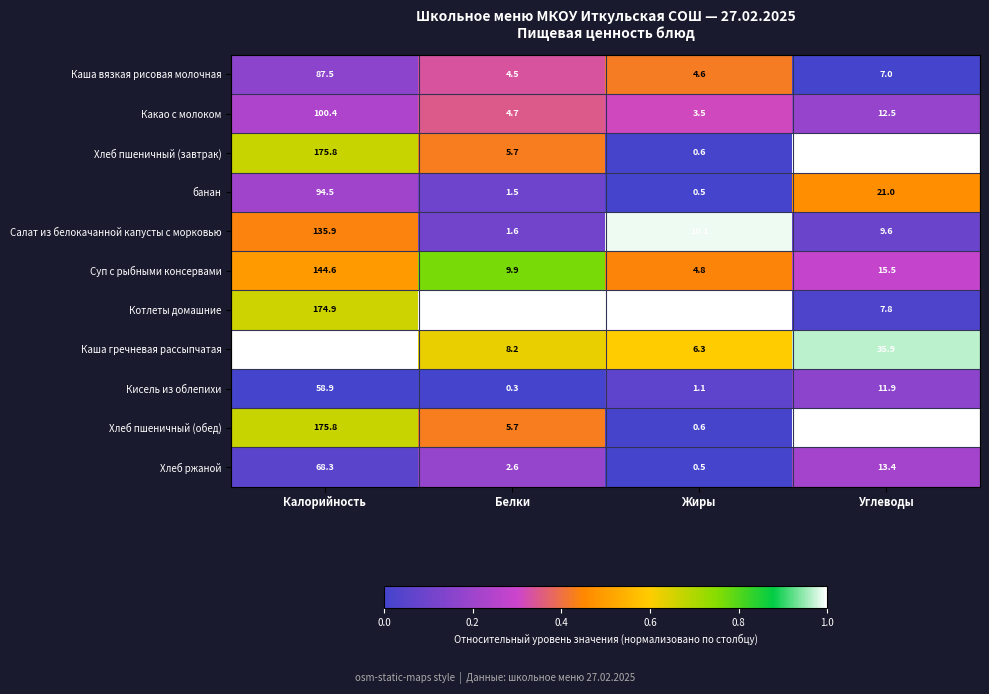

Rank the categories by Салат из белокачанной капусты с морковью value from highest to lowest.

Калорийность, Жиры, Углеводы, Белки